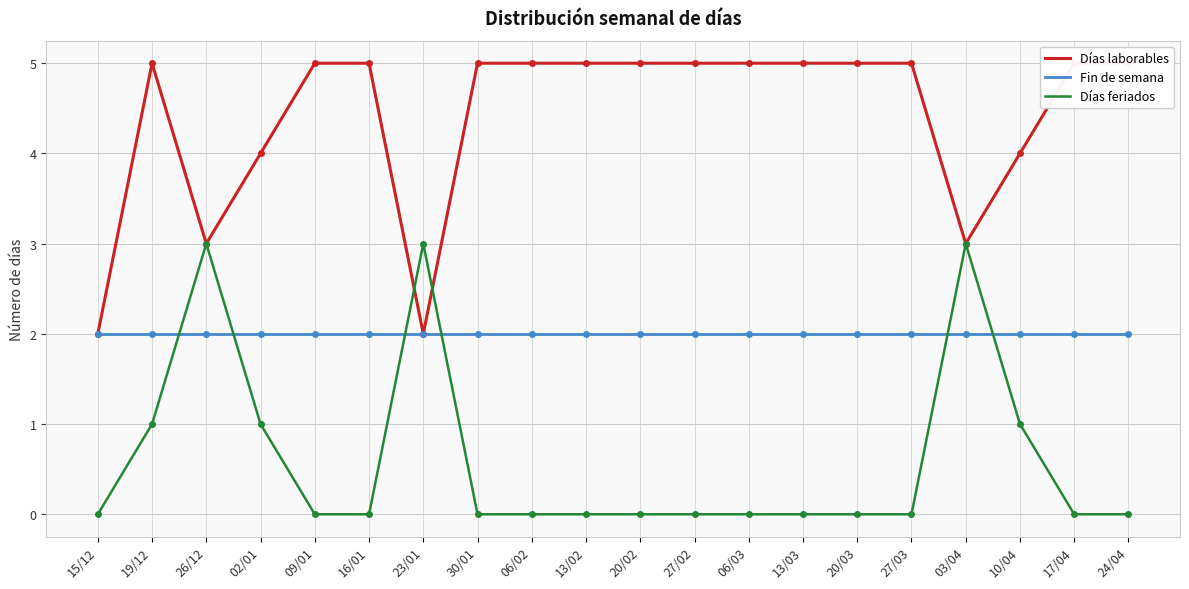

True or false: Fin de semana and Días laborables intersect in this chart.

False